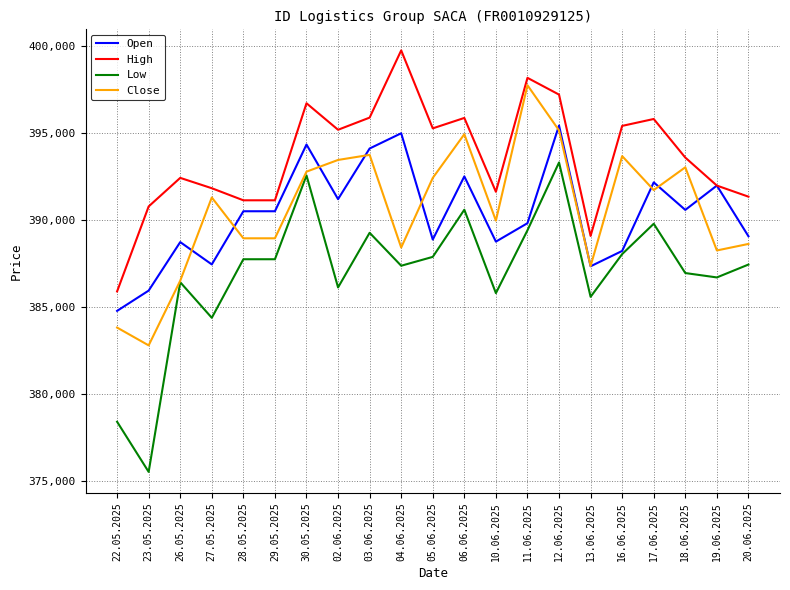

Rank the series by their maximum value, from lowest to highest.

Low, Open, Close, High